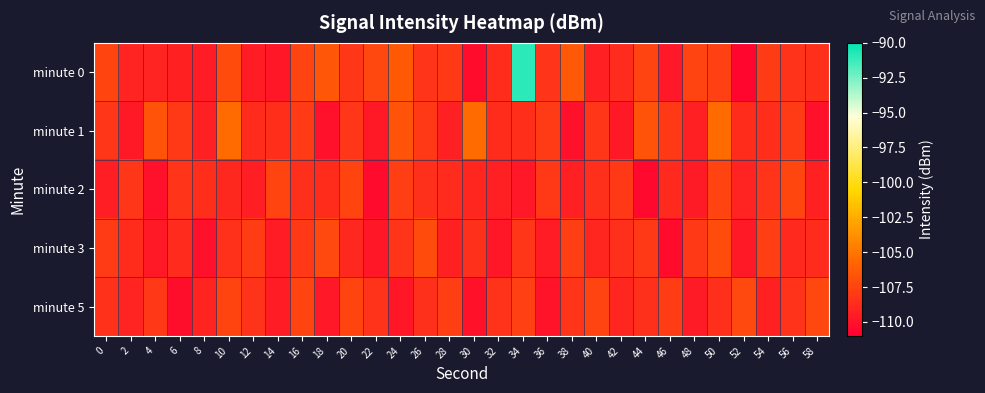

Which series has the largest total across all categories?

minute 0